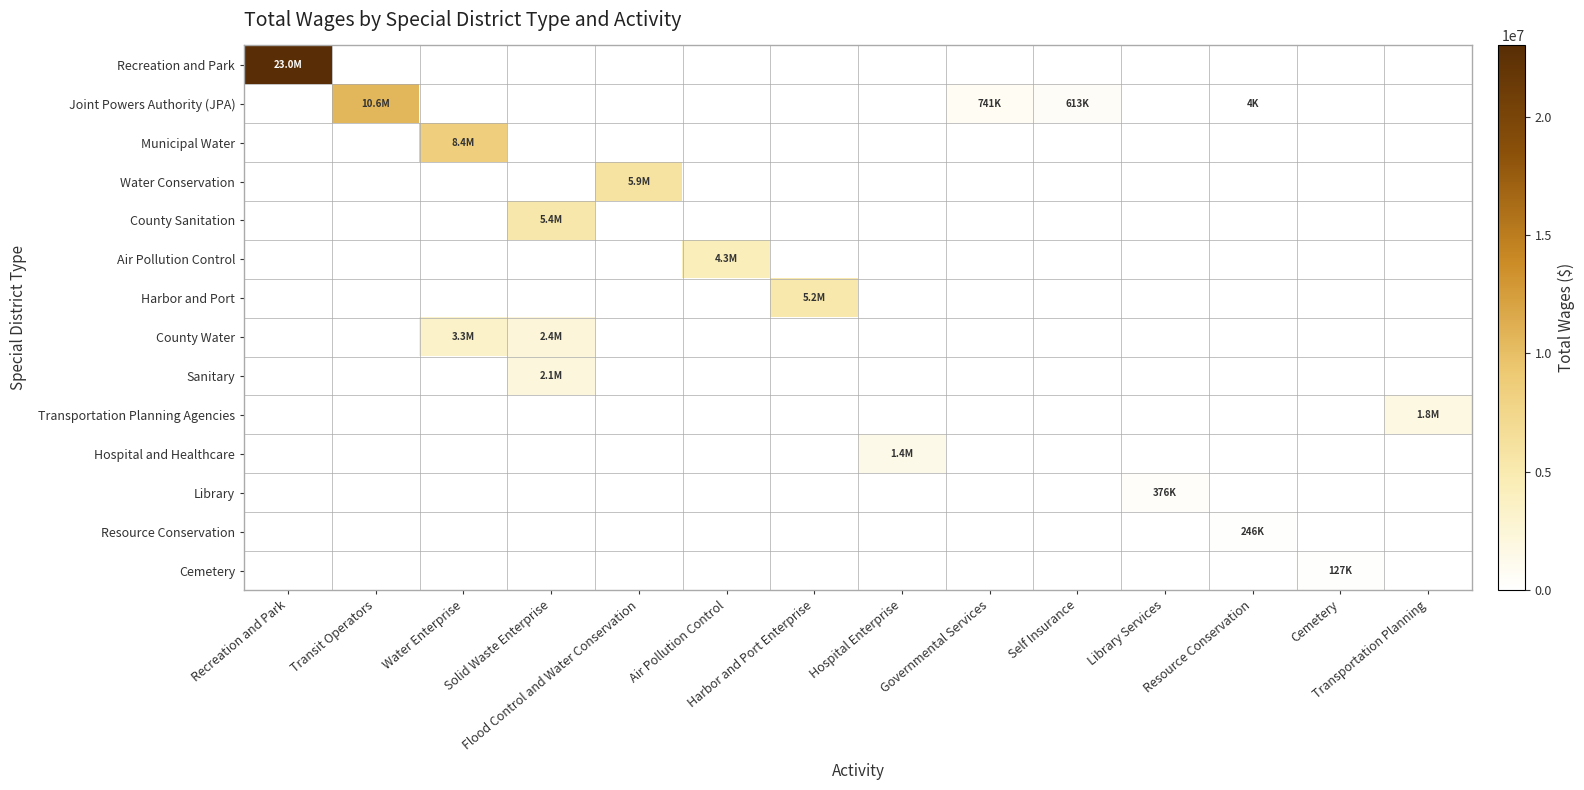

What is the spread (max minus min) of values at Transit Operators?

10611483